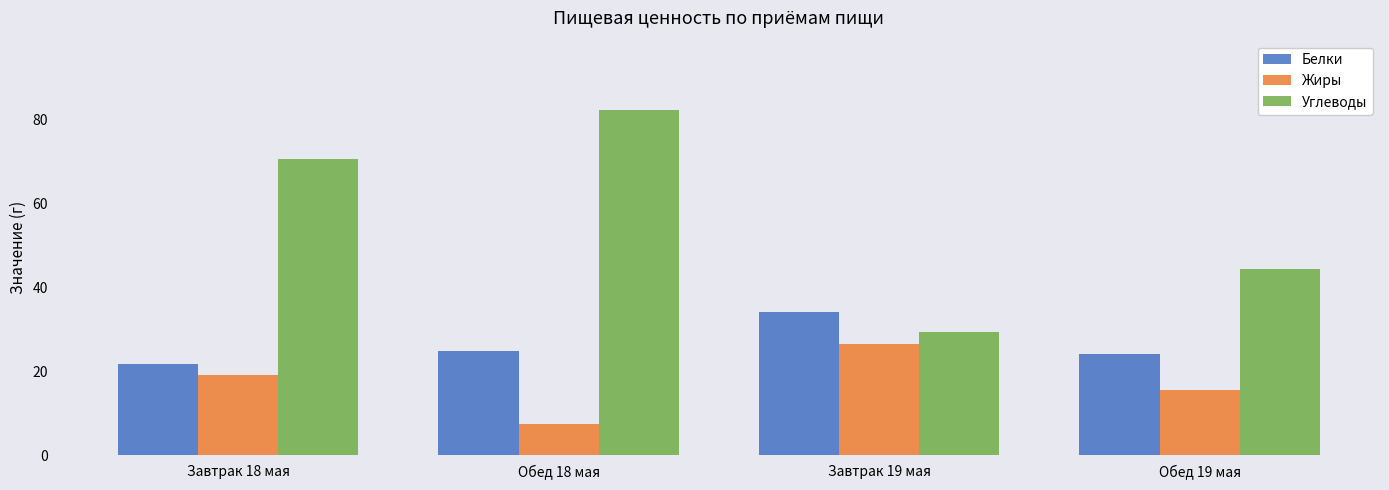

What is the greatest value displayed?

82.3